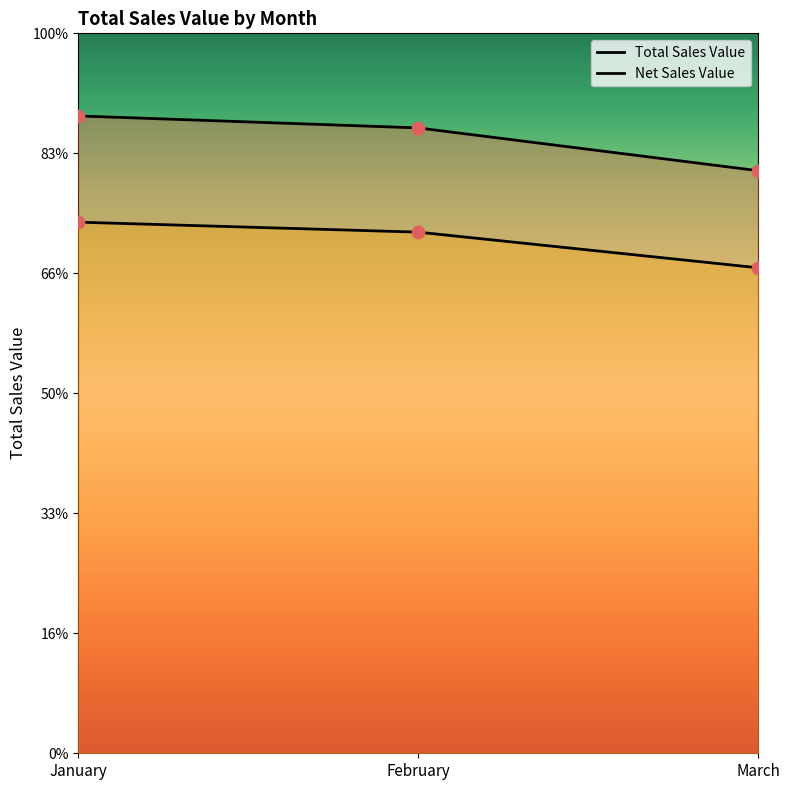

Which series has the widest spread of Y values?

Total Sales Value